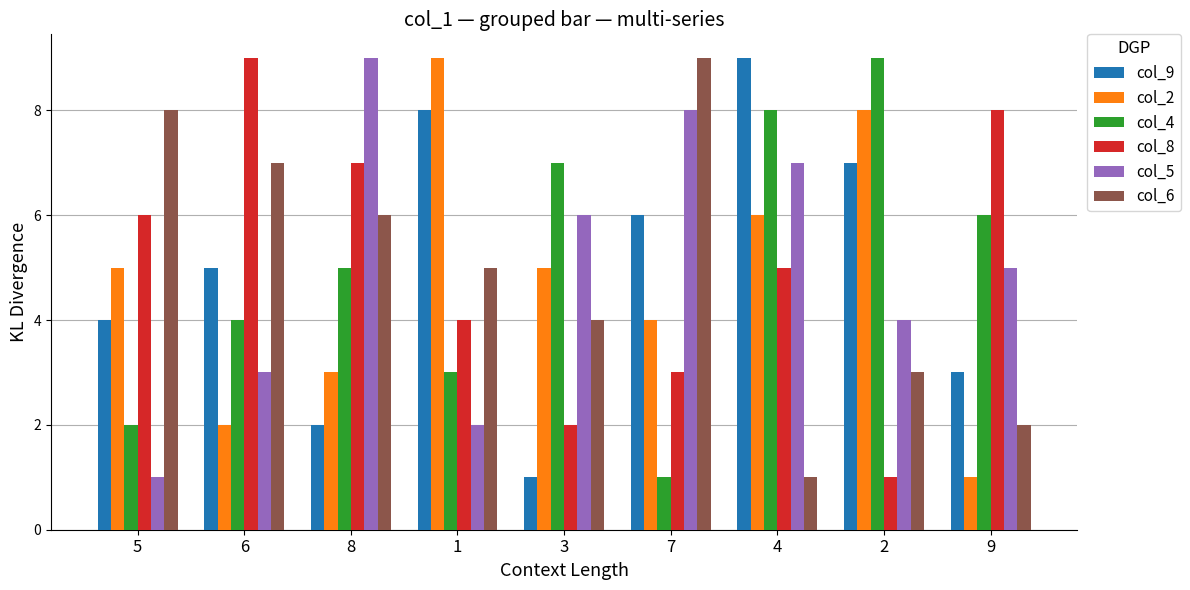

Reading right to left, transcribe all the data shown in this chart.

col_9: 3	7	9	6	1	8	2	5	4
col_2: 1	8	6	4	5	9	3	2	5
col_4: 6	9	8	1	7	3	5	4	2
col_8: 8	1	5	3	2	4	7	9	6
col_5: 5	4	7	8	6	2	9	3	1
col_6: 2	3	1	9	4	5	6	7	8